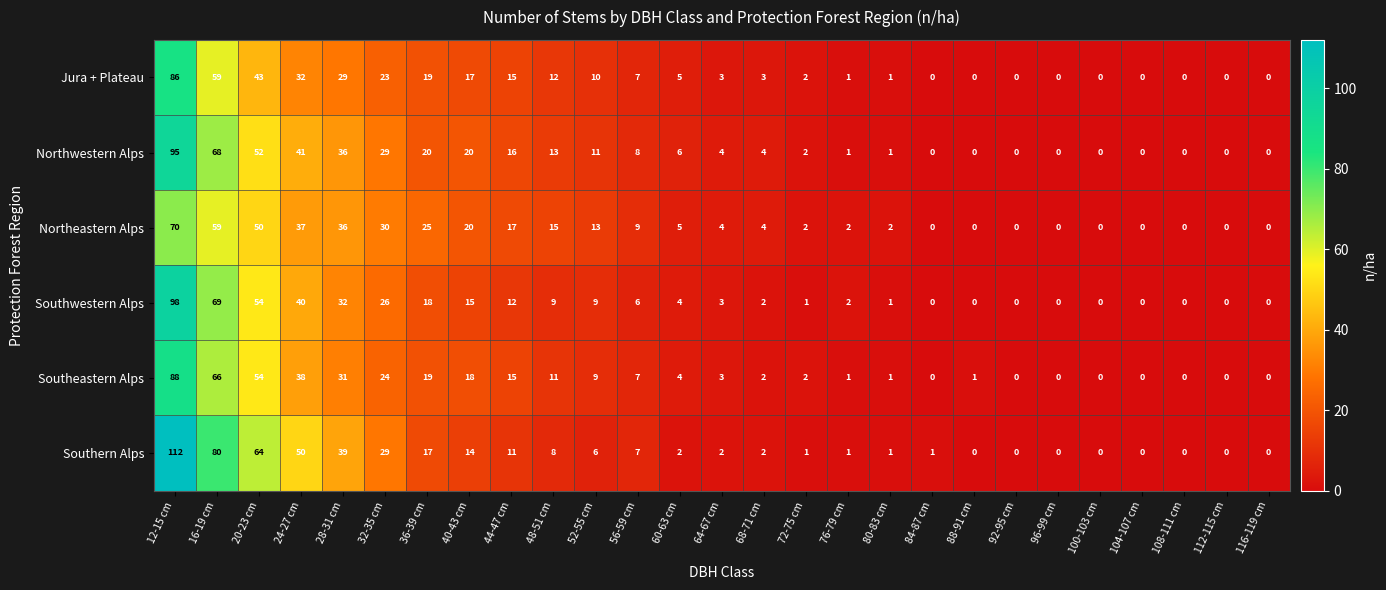

The Jura + Plateau series shows 29 at 28-31 cm. True or false?

True